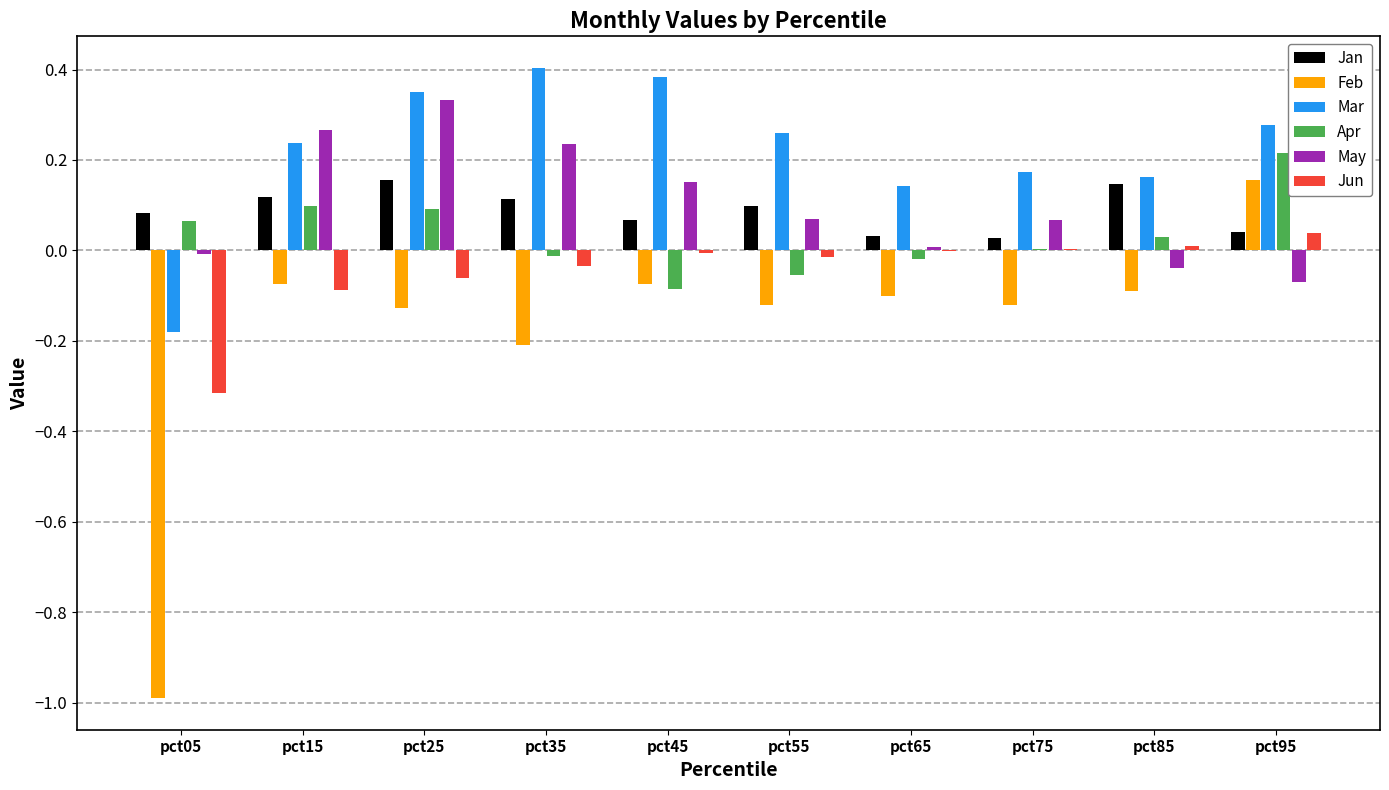

Which series changed the most between pct35 and pct95?

Feb